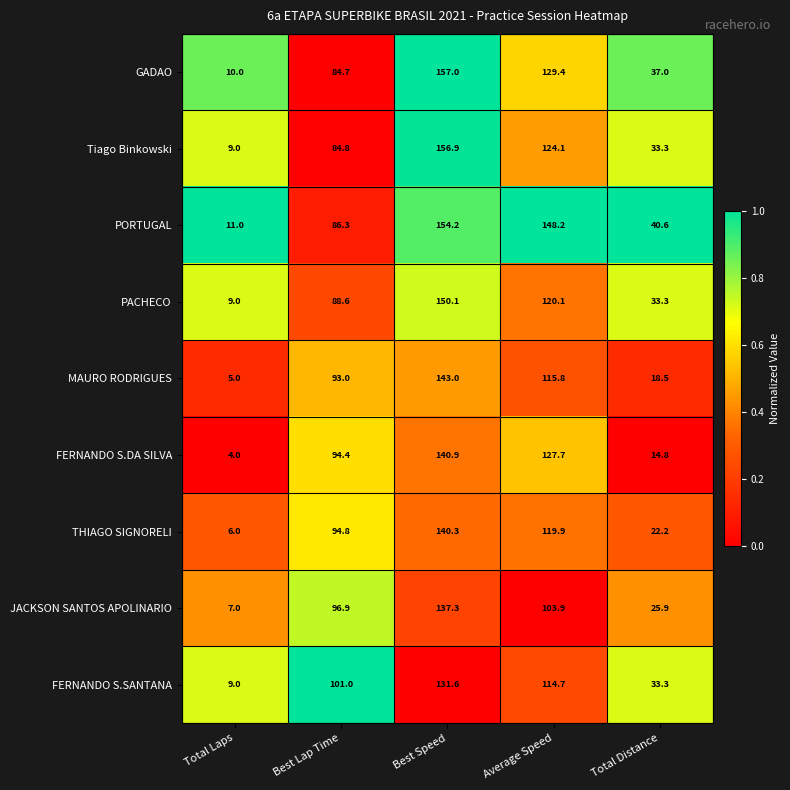

Which series has the largest total across all categories?

PORTUGAL